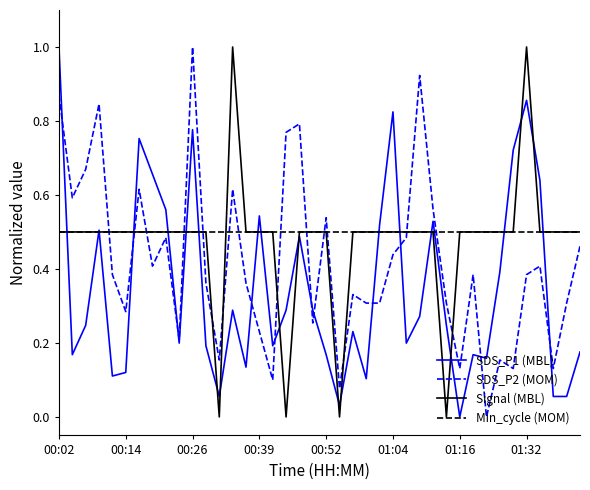

Does the chart have visible grid lines?

No